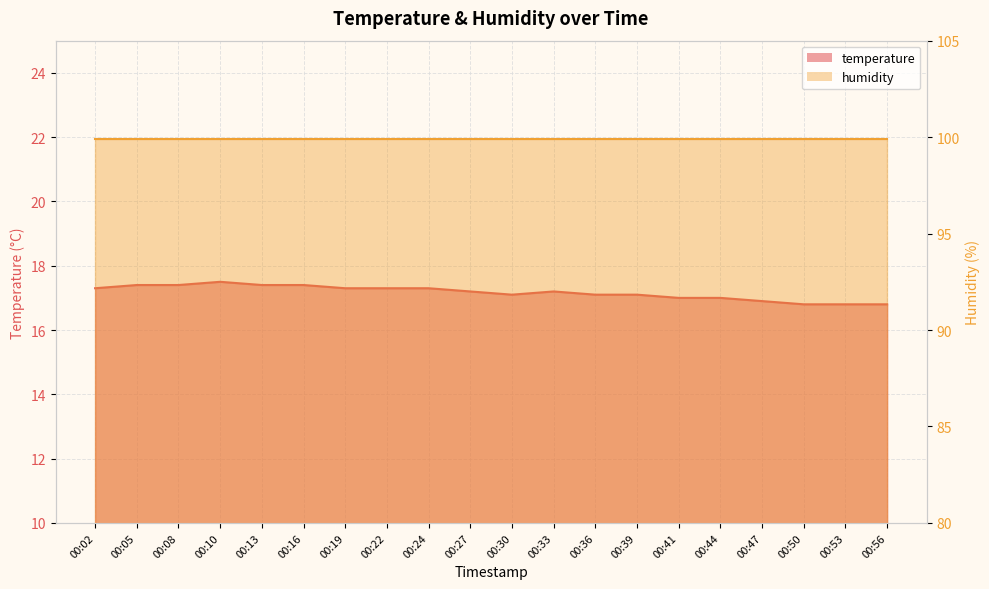

What is the value of the 16th point from the left?

17.0